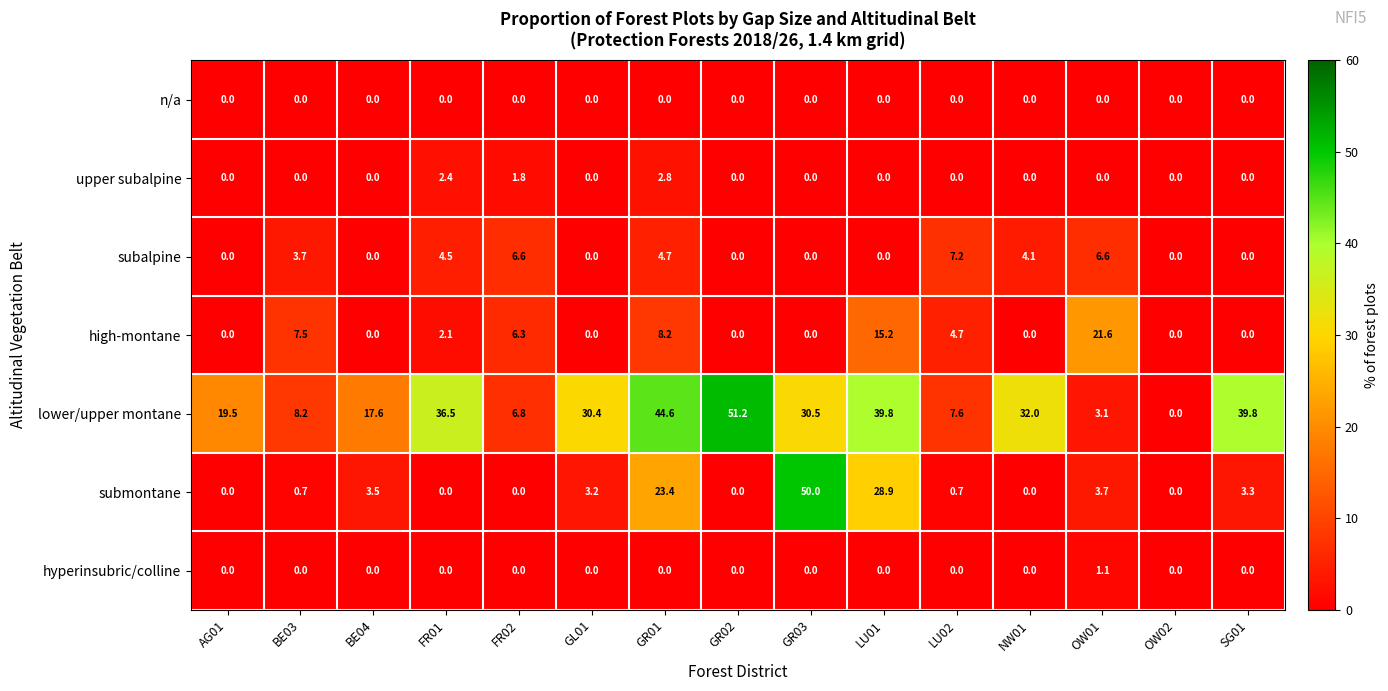

Which series has the widest spread of values?

lower/upper montane